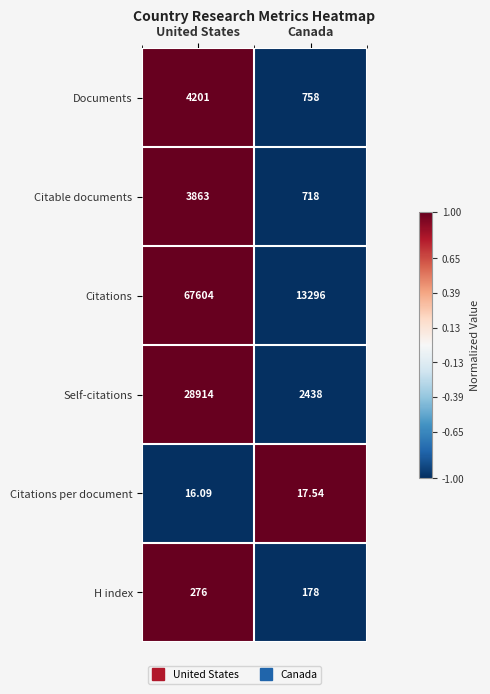

Where is Documents nearest to the value 2479?

Canada